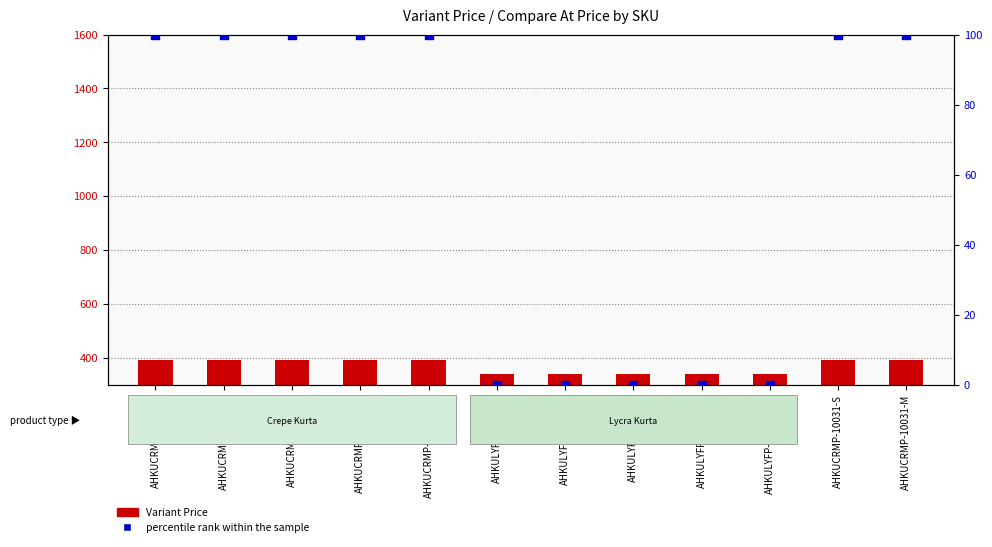

Which series reaches the maximum Y coordinate?

Variant Price